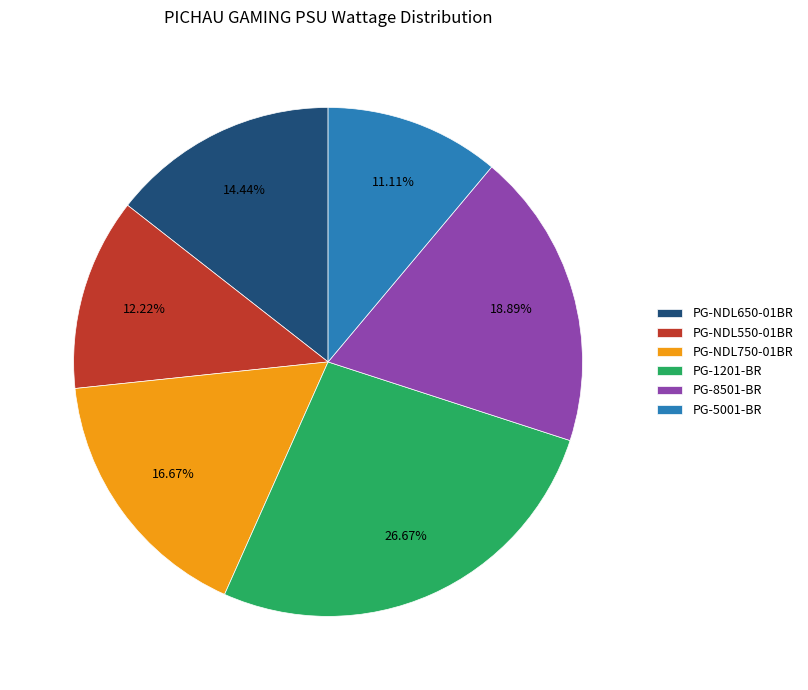

To the nearest percent, what percentage of the pie is PG-NDL650-01BR?

14%